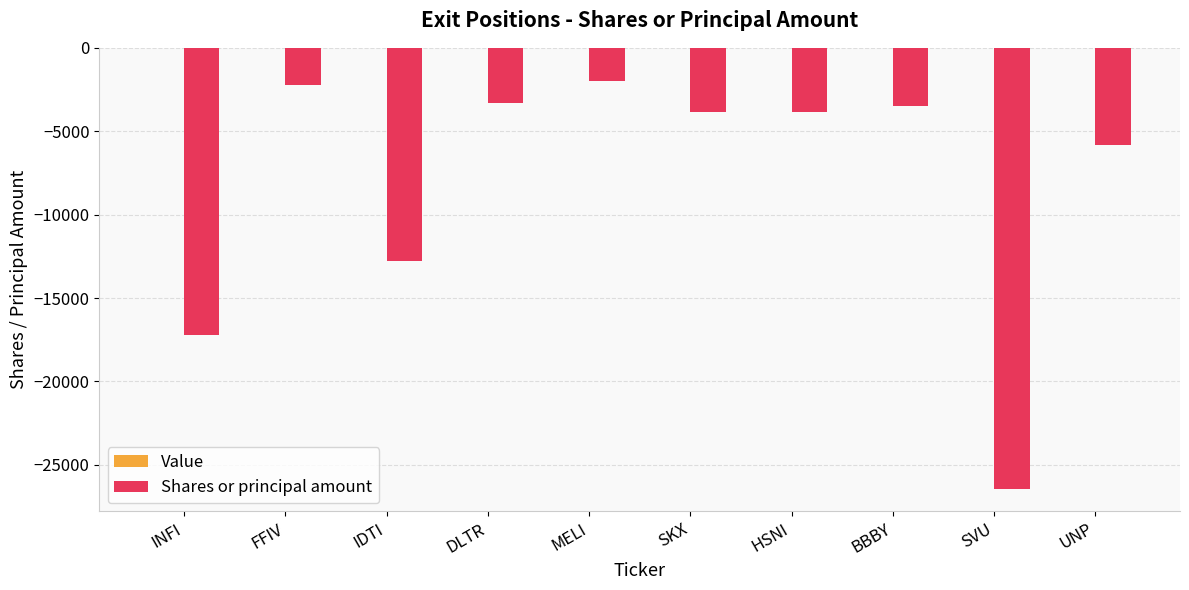

What position from the left is INFI?

1